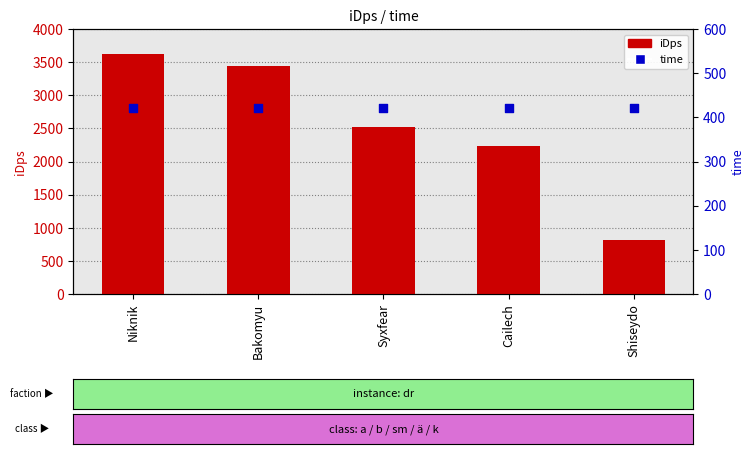

At which category is the sum across all series the highest?

Niknik